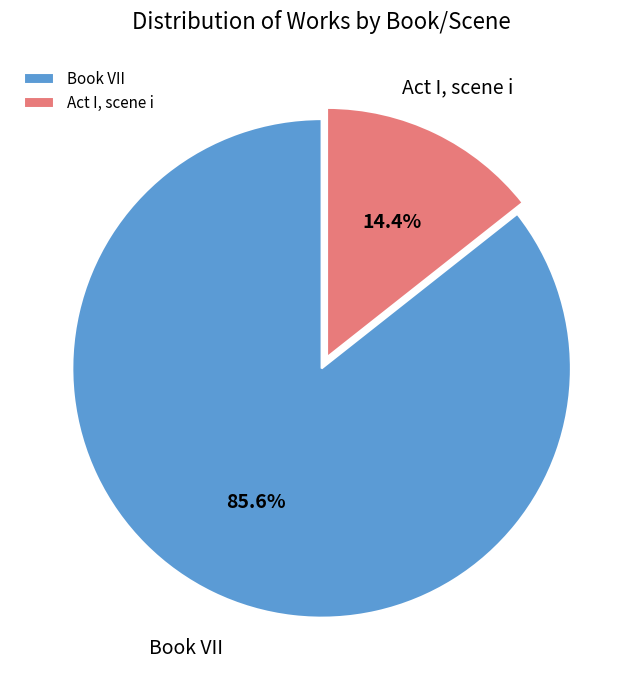

Is there any slice that represents more than half of the pie?

Yes